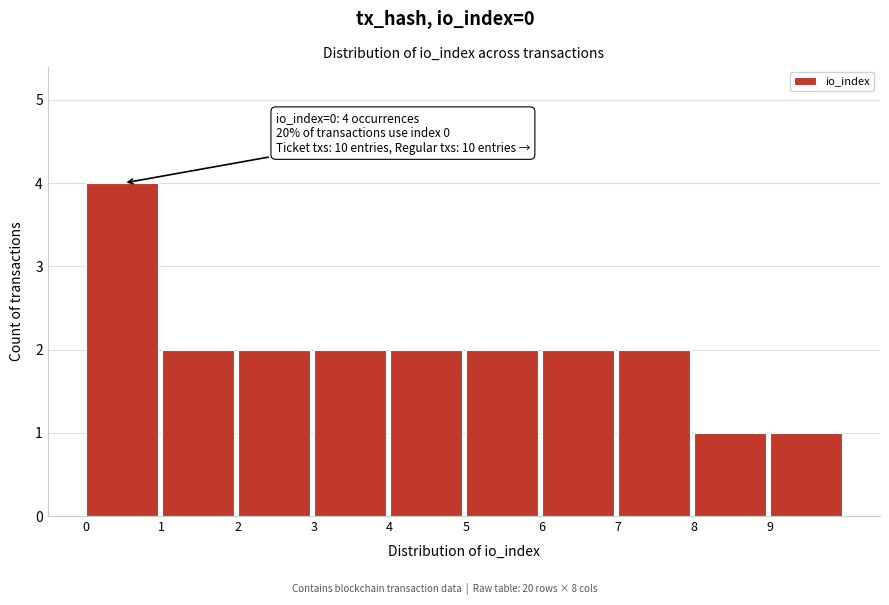

Which range on the x-axis has the tallest bar?

0 to 1